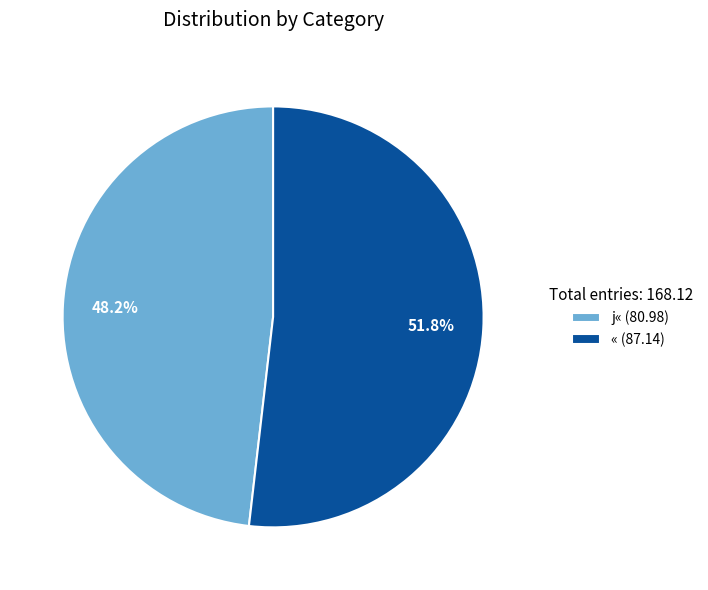

Between « (87.14) and j« (80.98), which is larger?

« (87.14)